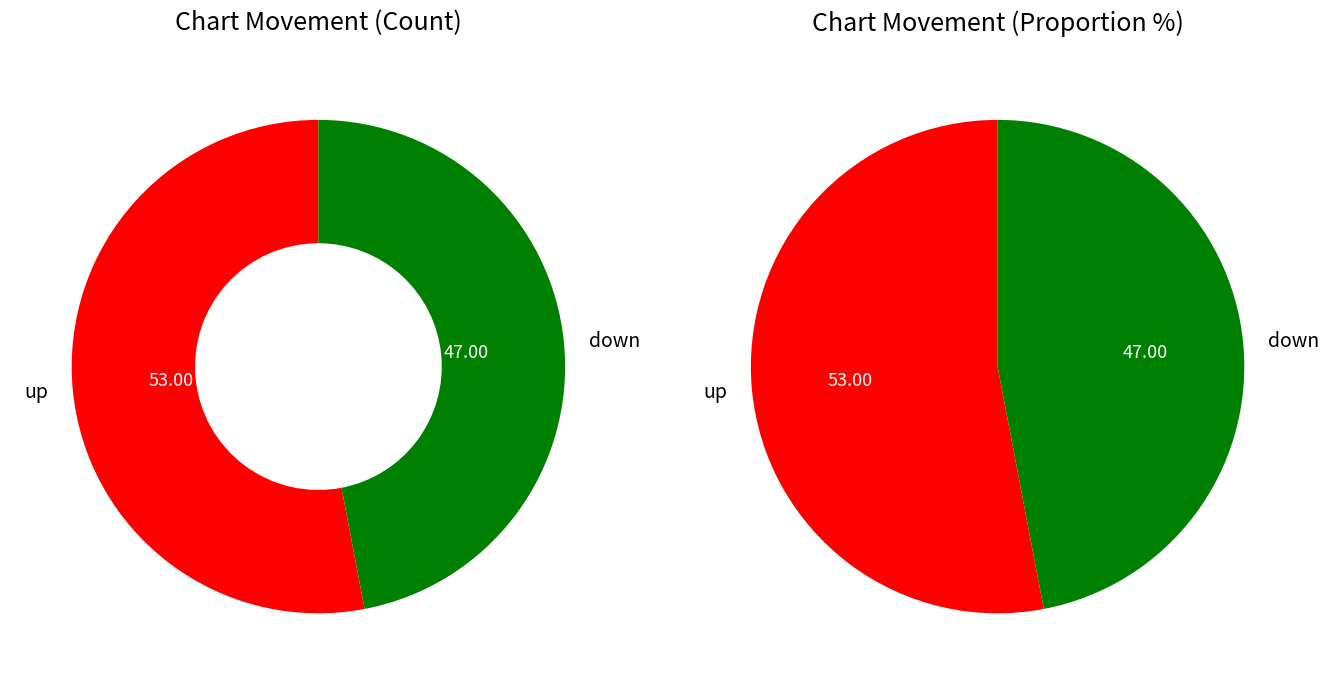

Rank the categories by value from lowest to highest.

down, up